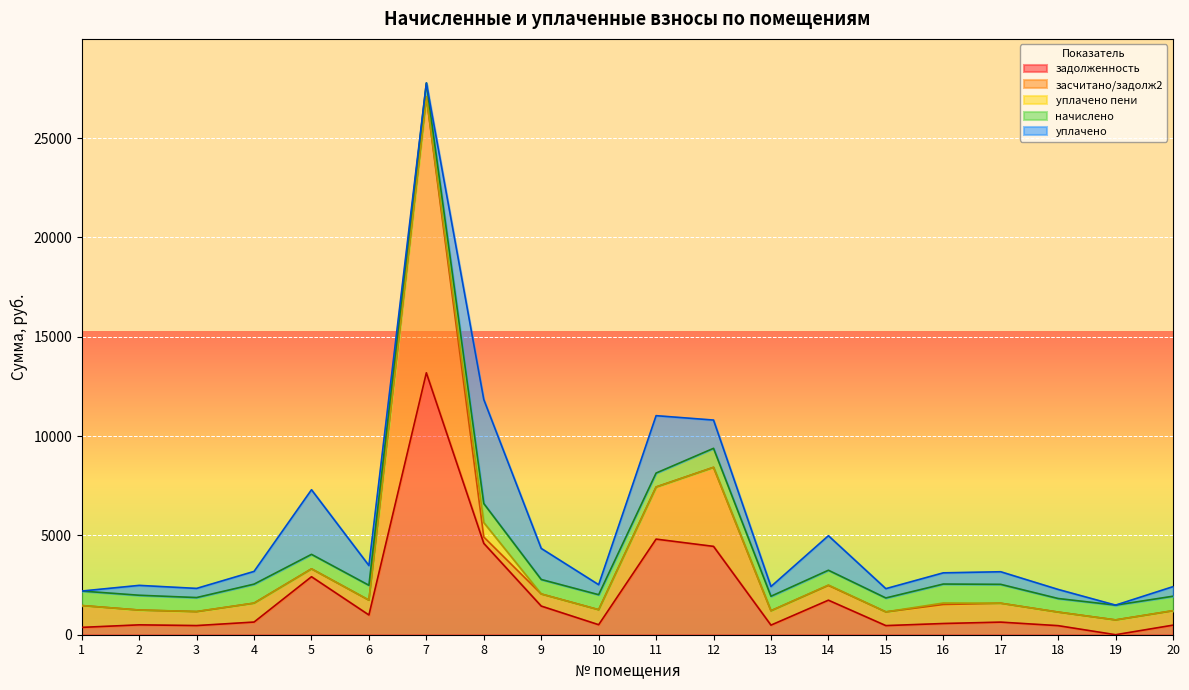

True or false: уплачено has a value of 488.4 at 13.

True